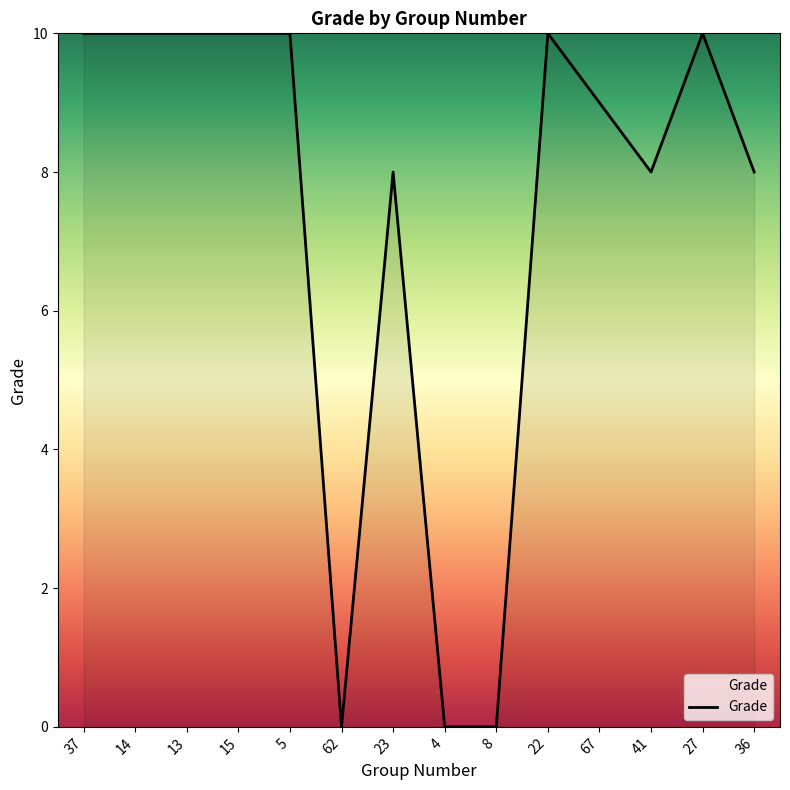

The value at 36 is 11. True or false?

False